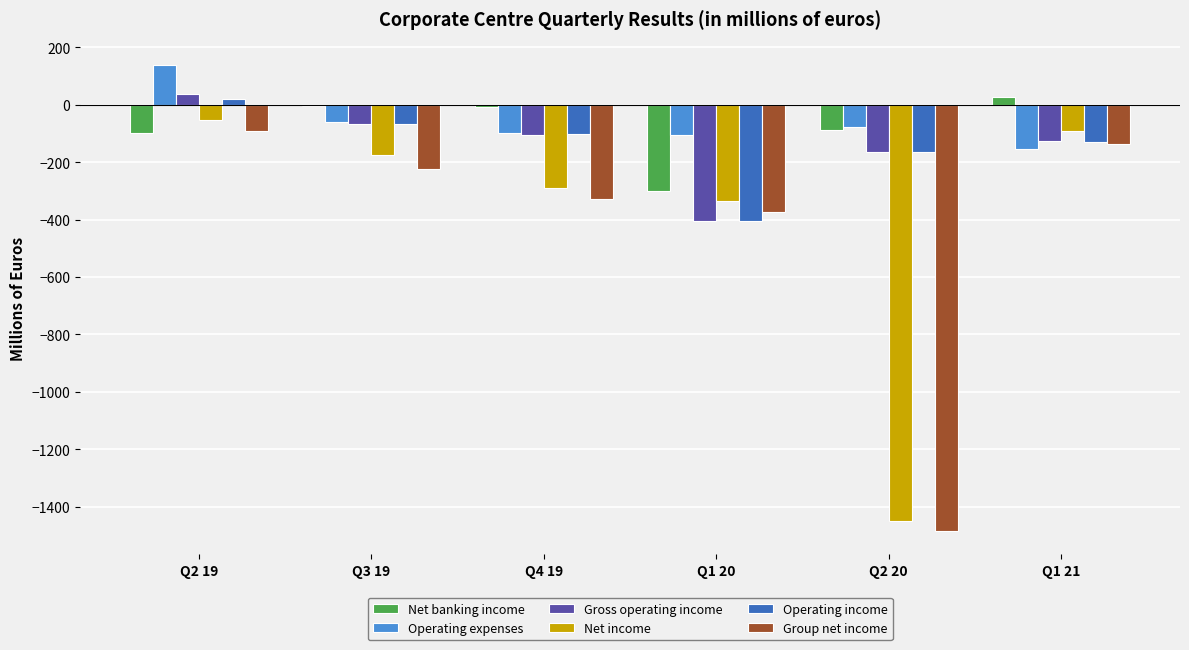

What is the maximum value for Gross operating income?

38.0